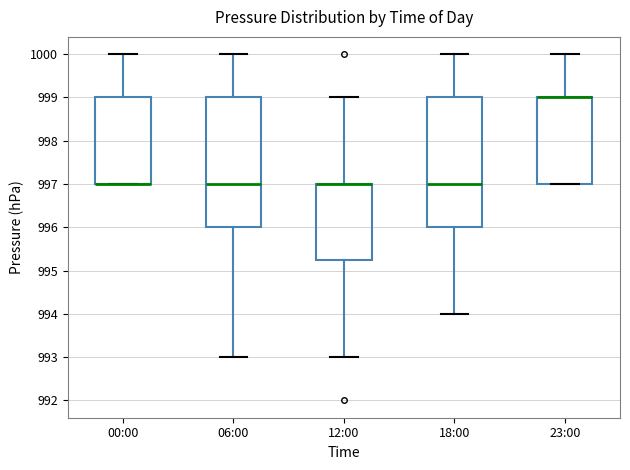

Reading left to right, transcribe this box plot: for each box, give where its median line is, the range the box spans, and where its two whiskers end, as read against the y-axis. The values are not printed on the chart, so give them approximately, as read against the axis.

00:00: median 997.0 (drawn on the box's lower edge), box 997.0 to 999.0, whiskers 997.0 to 1000.0
06:00: median 997.0, box 996.0 to 999.0, whiskers 993.0 to 1000.0
12:00: median 997.0 (drawn on the box's upper edge), box 995.3 to 997.0, whiskers 993.0 to 999.0
18:00: median 997.0, box 996.0 to 999.0, whiskers 994.0 to 1000.0
23:00: median 999.0 (drawn on the box's upper edge), box 997.0 to 999.0, whiskers 997.0 to 1000.0